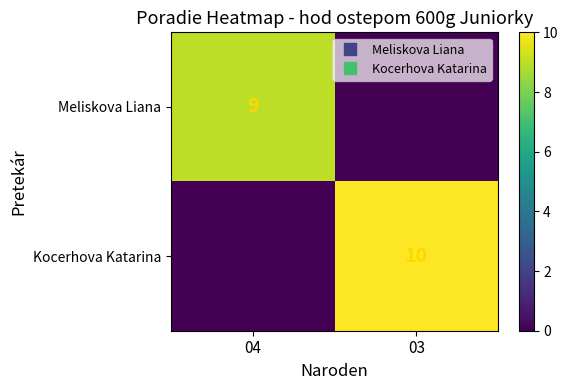

Which has a higher value, 03 or 04?

04